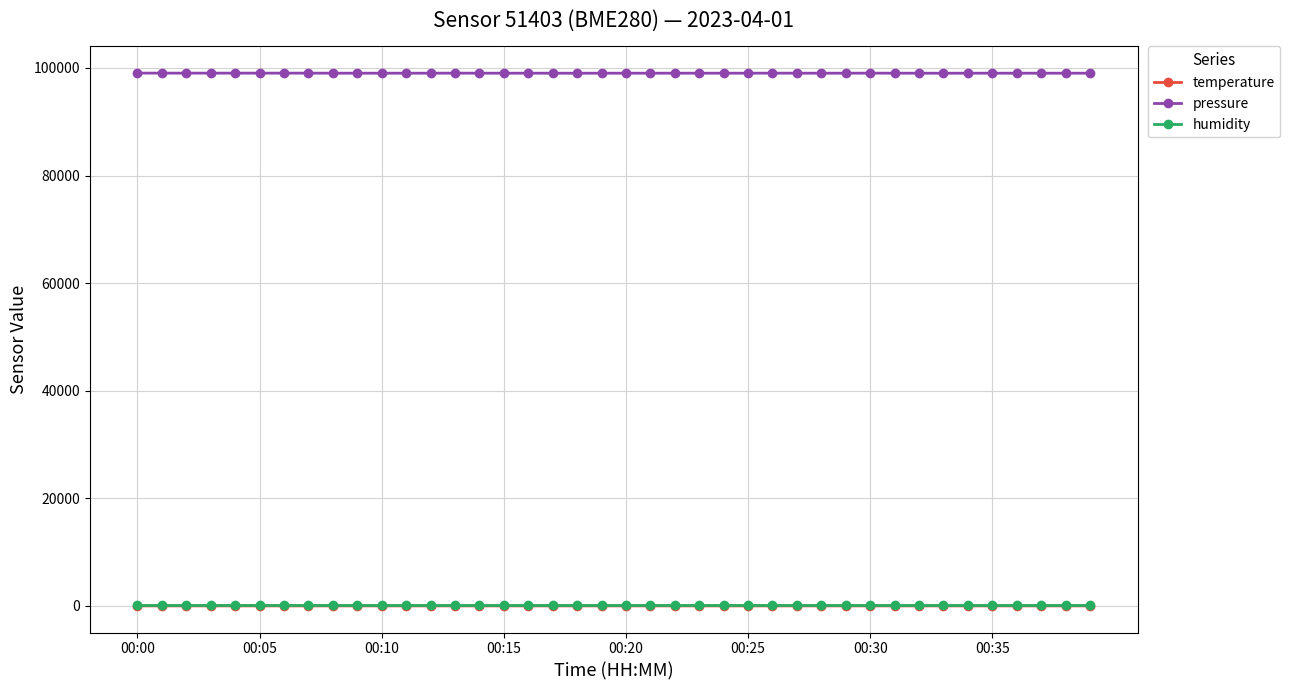

Which series has the largest total across all categories?

pressure